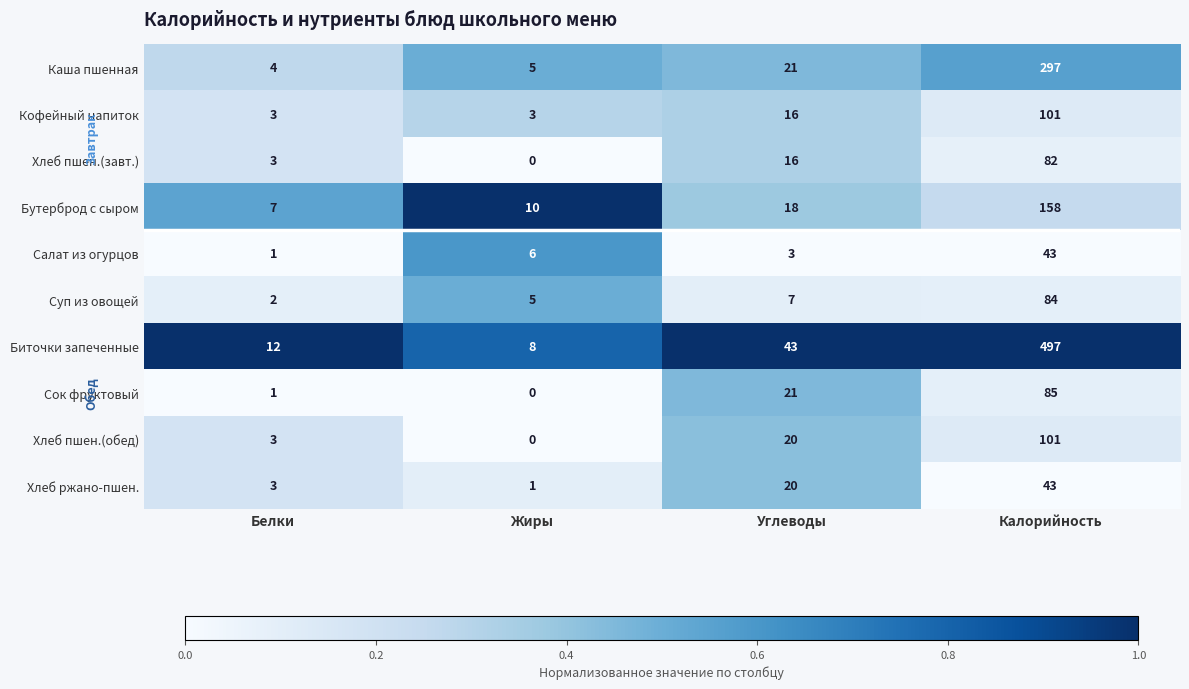

True or false: Кофейный напиток has a value of 47 at Калорийность.

False